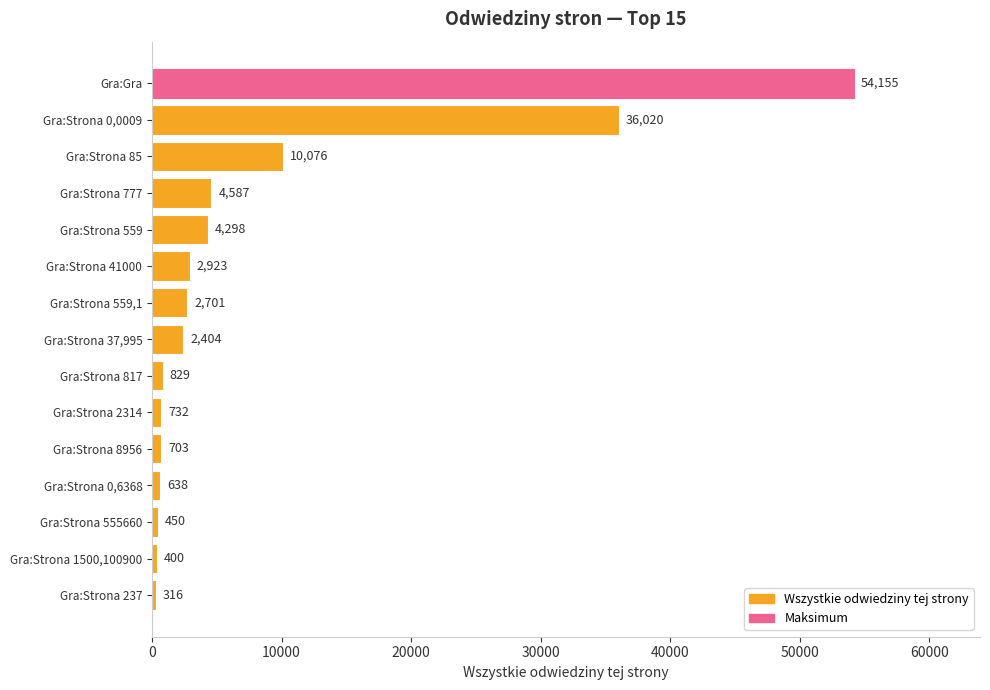

What value does the data have at Gra:Strona 777, to the nearest 100?

4600